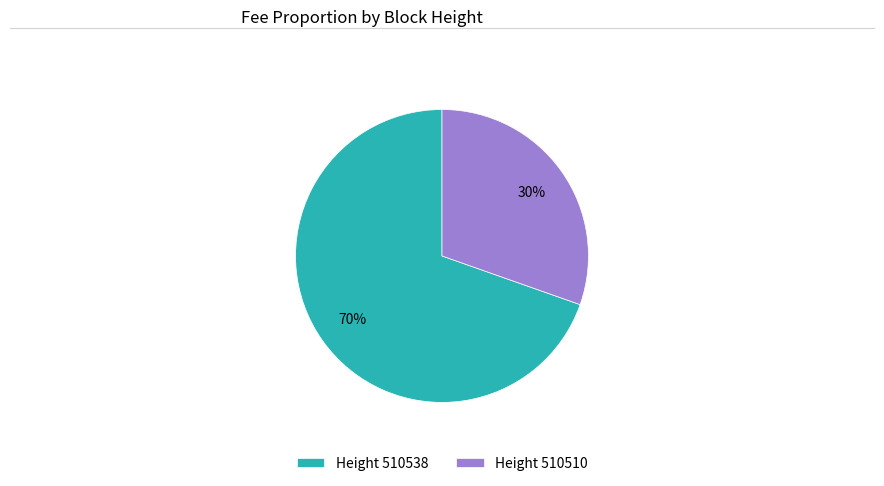

To the nearest percent, what portion does Height 510538 represent?

70%